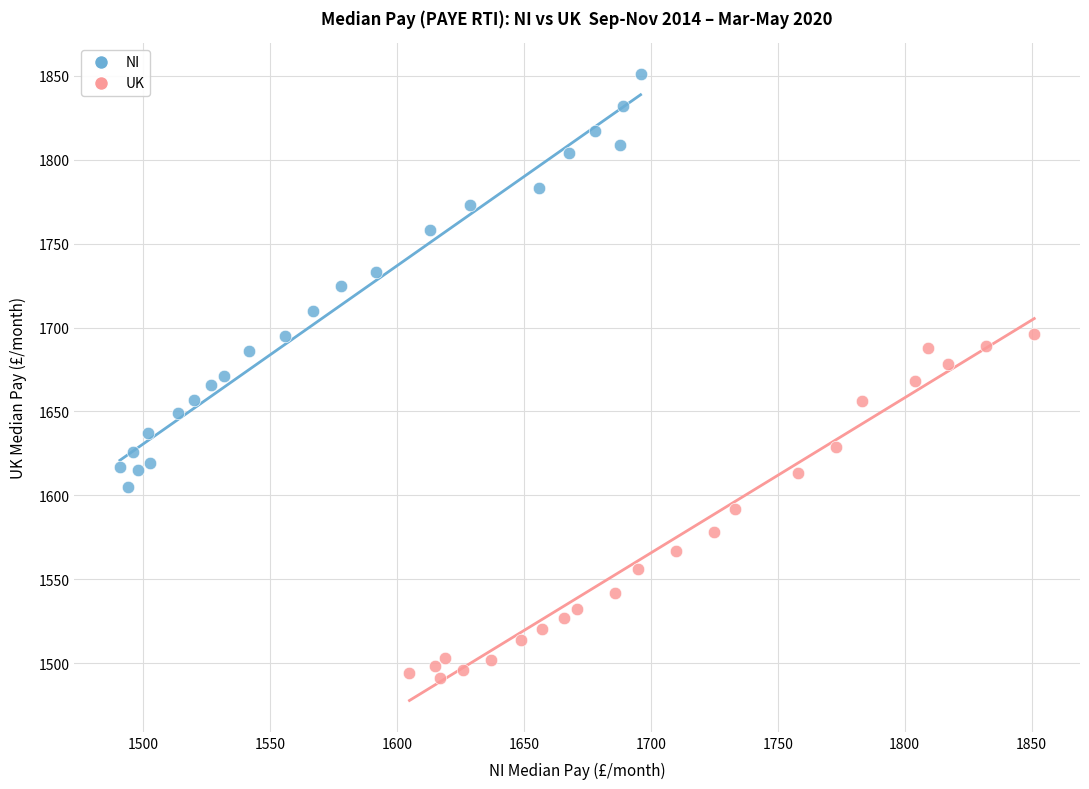

Which series reaches the maximum Y coordinate?

NI